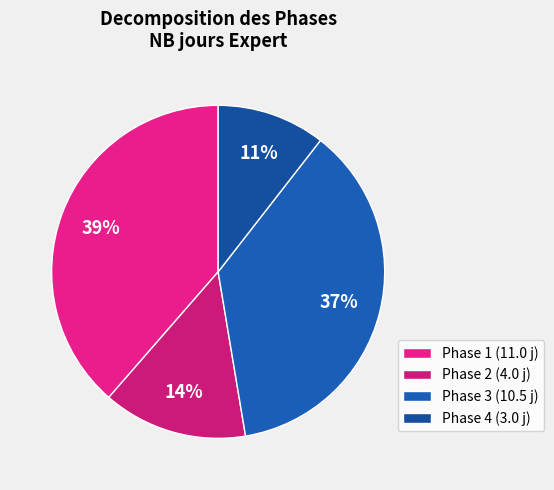

How many segments does this pie chart have?

4